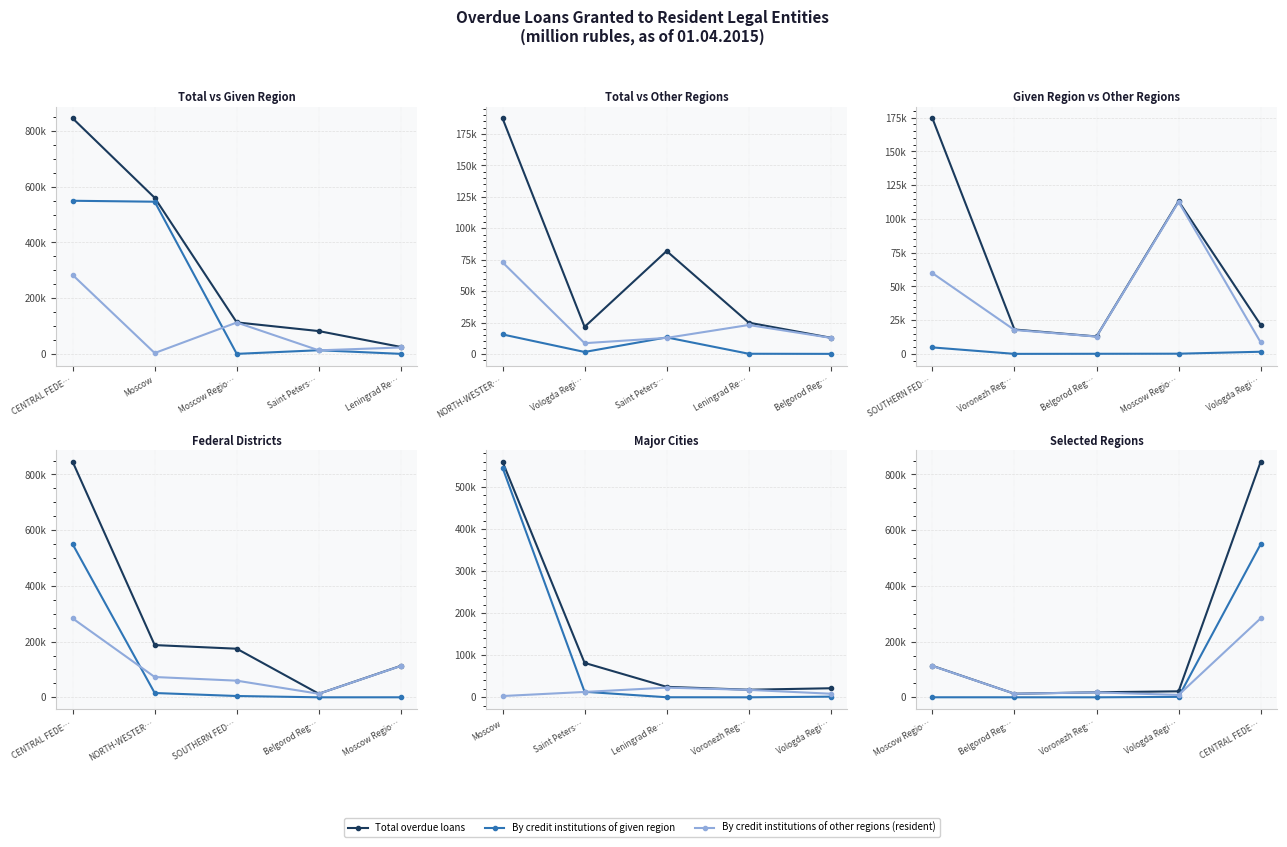

At how many categories does at least one series exceed 284351?

1